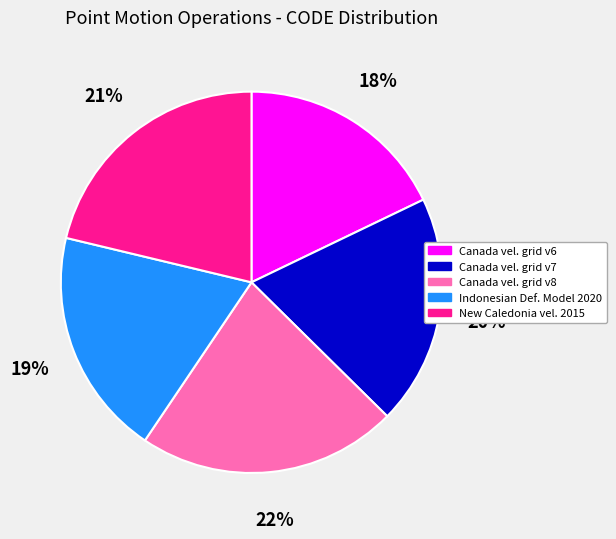

To the nearest percent, what is the average slice percentage?

20%